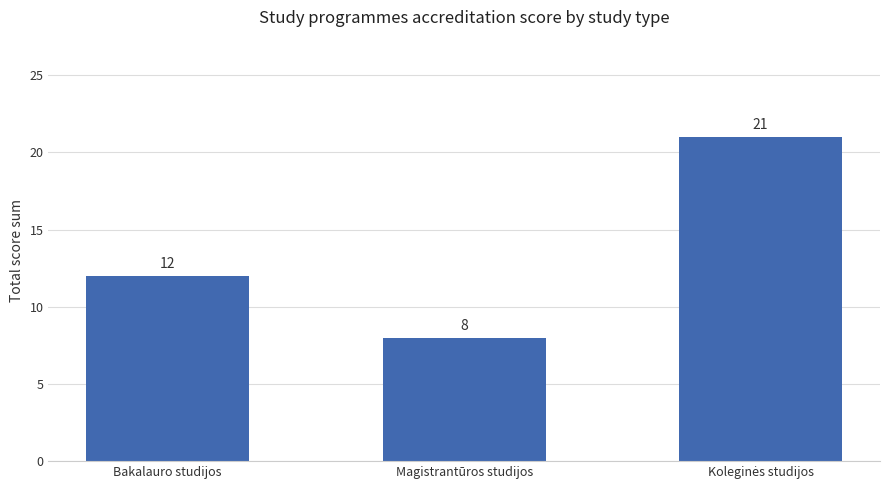

Count the values in the range 8 to 21.

3